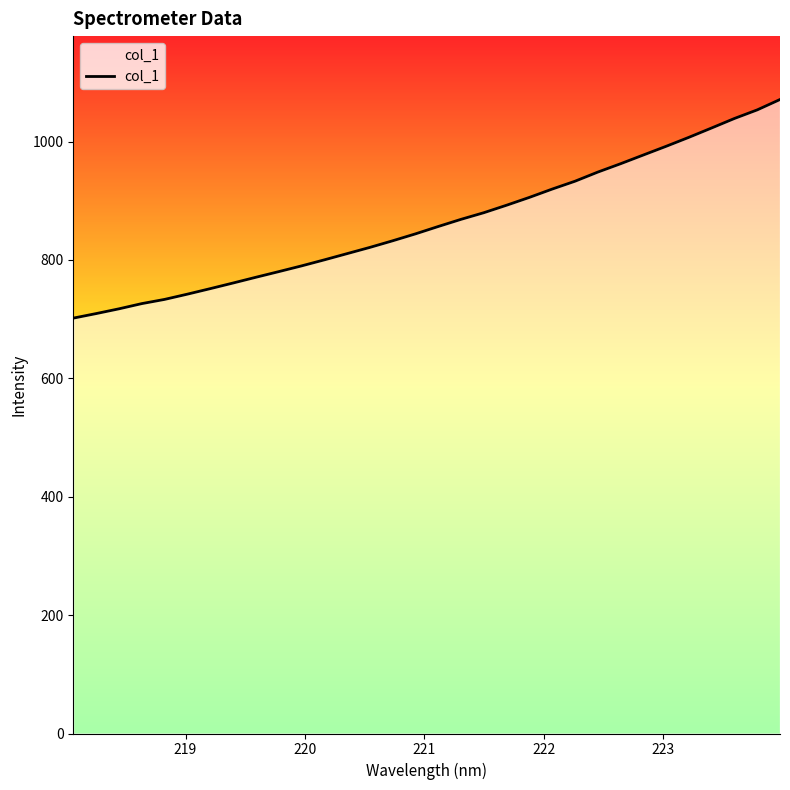

What is the difference between the maximum and minimum values?

369.3